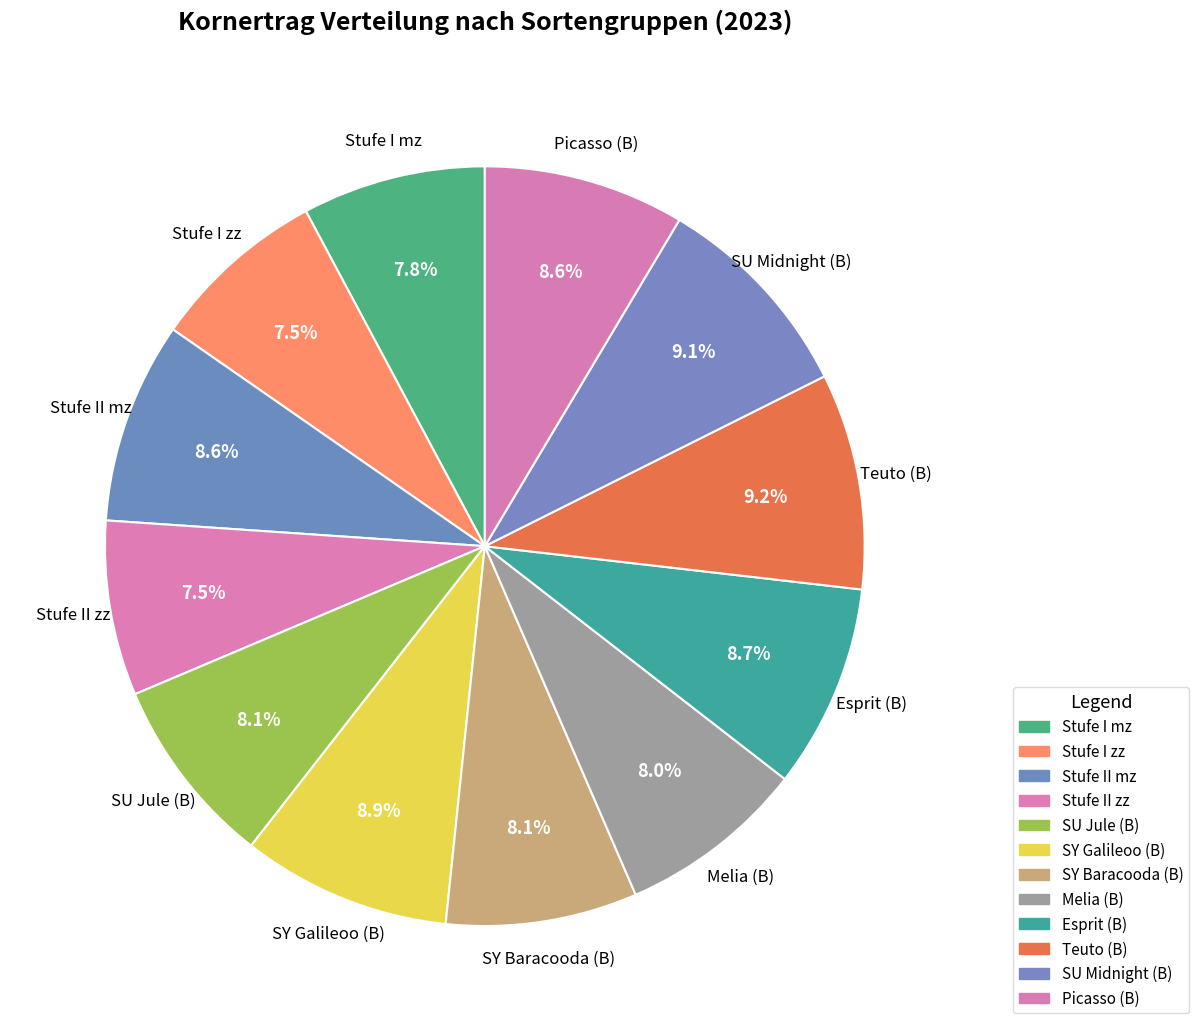

The SU Midnight (B) slice represents 2% of the pie. True or false?

False